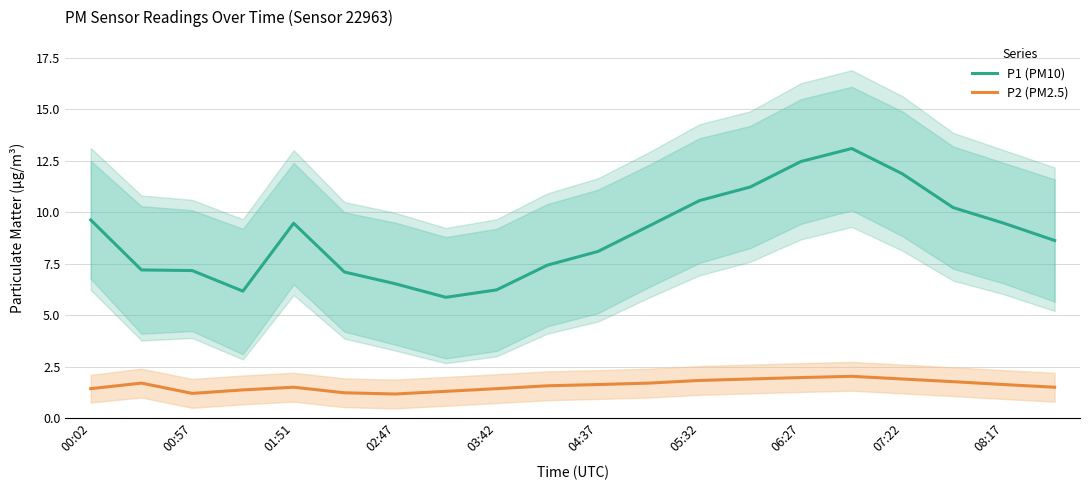

Rank the series by their average value, from highest to lowest.

P1 (PM10), P2 (PM2.5)